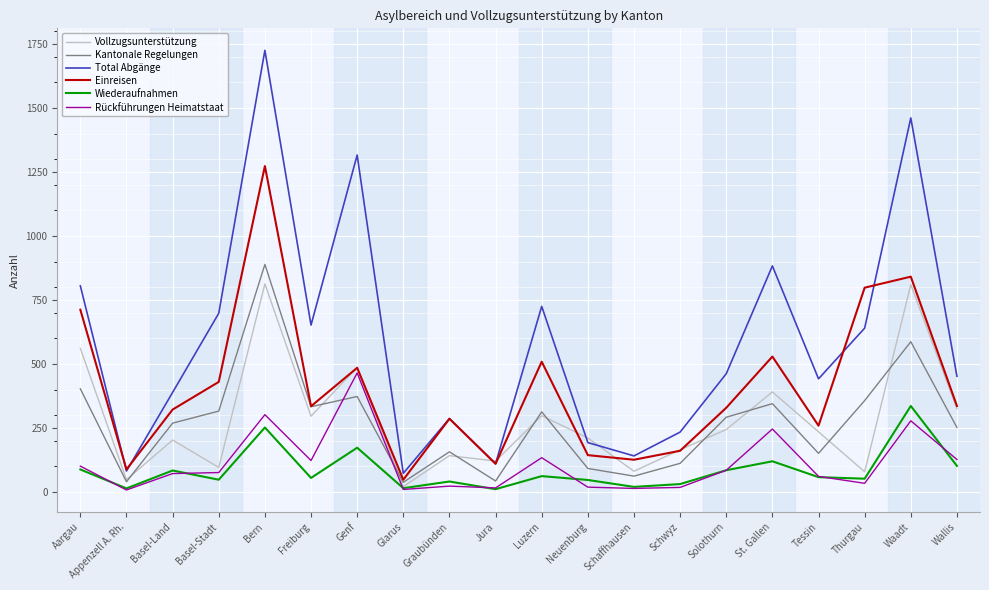

Which category has the highest value across all series?

Bern